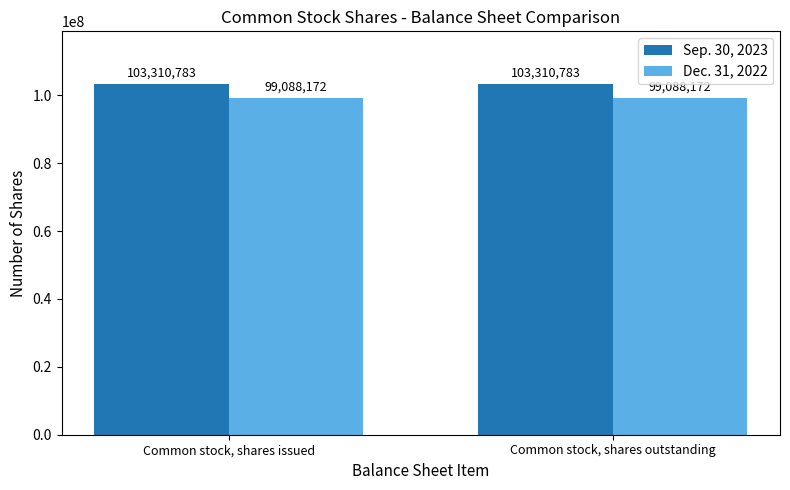

Is the value of Sep. 30, 2023 at Common stock, shares issued greater than the value of Dec. 31, 2022 at Common stock, shares outstanding?

Yes